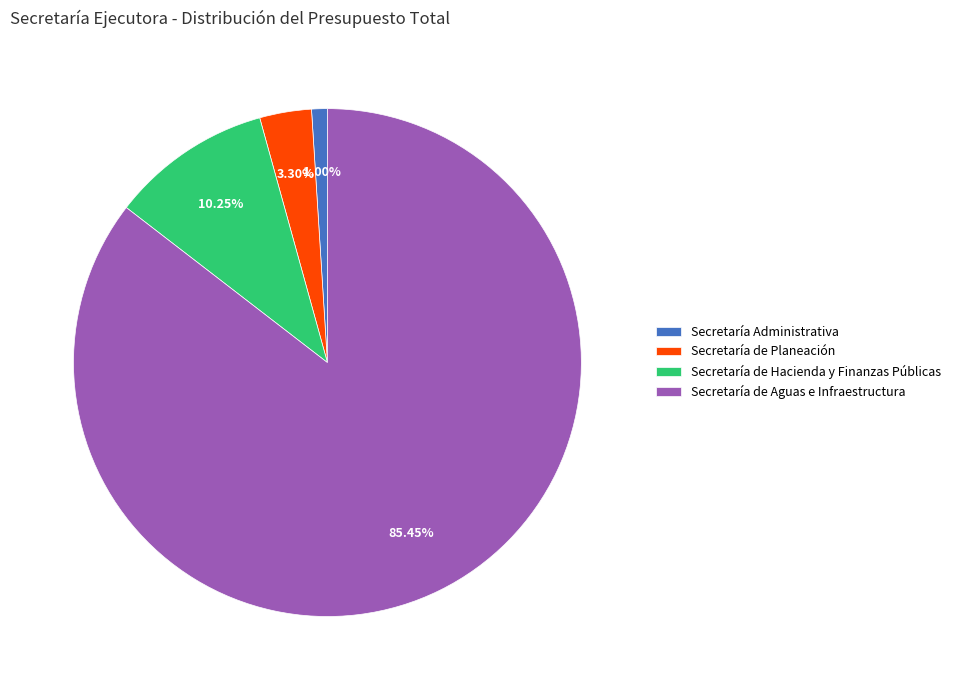

Approximately how many times larger is the value at Secretaría de Hacienda y Finanzas Públicas compared to Secretaría de Planeación?

3.1